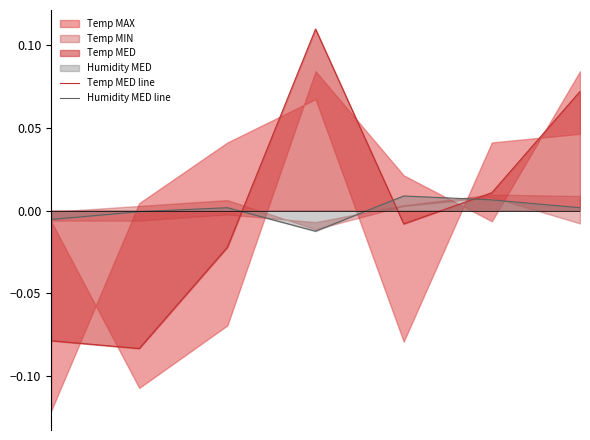

After their last crossing, which series has the higher values: Temp MED line or Humidity MED line?

Temp MED line